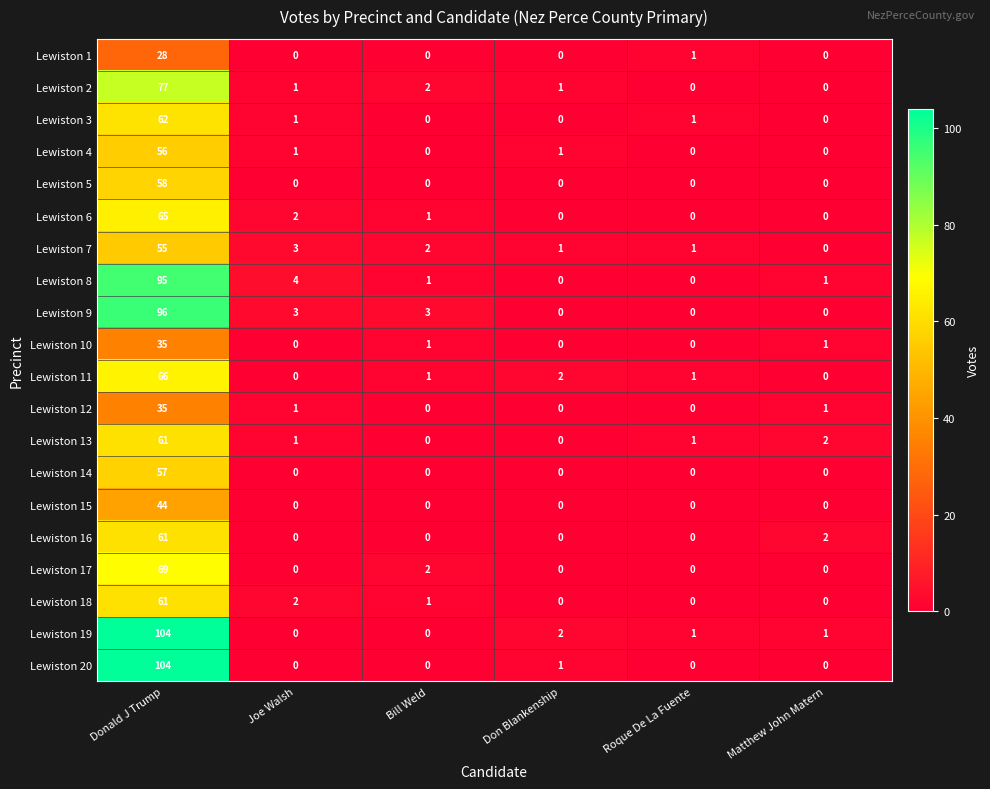

What is the difference between the highest and lowest values at Bill Weld?

3